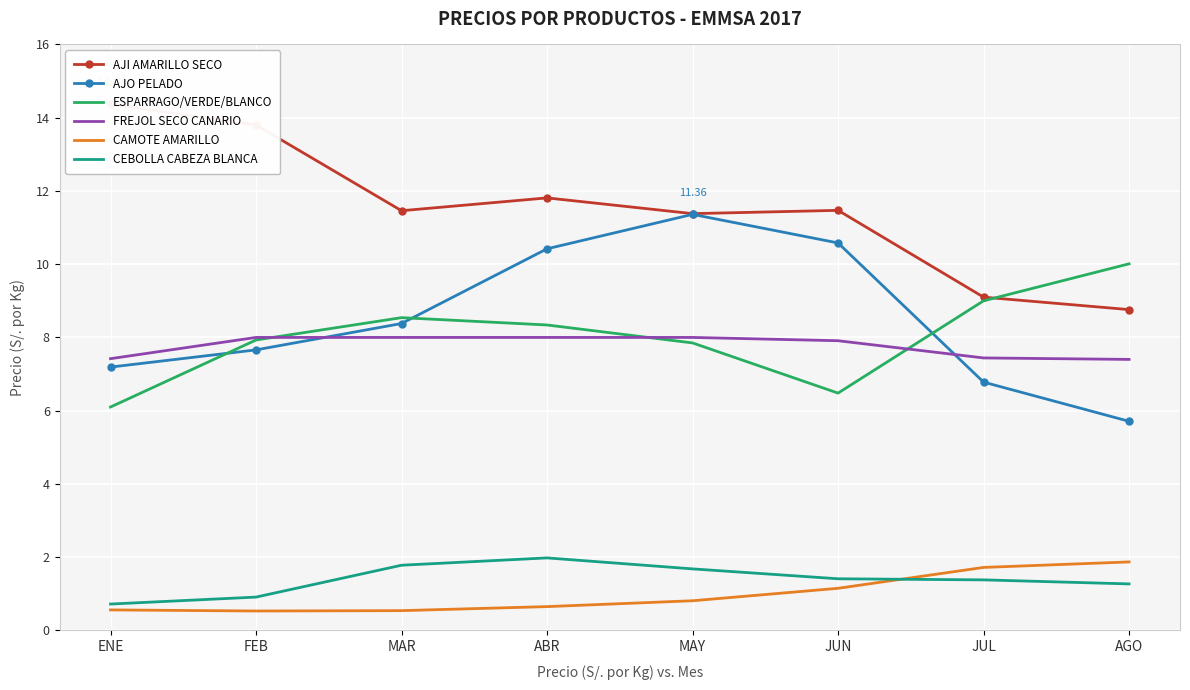

True or false: CEBOLLA CABEZA BLANCA and ESPARRAGO/VERDE/BLANCO cross at least once.

False